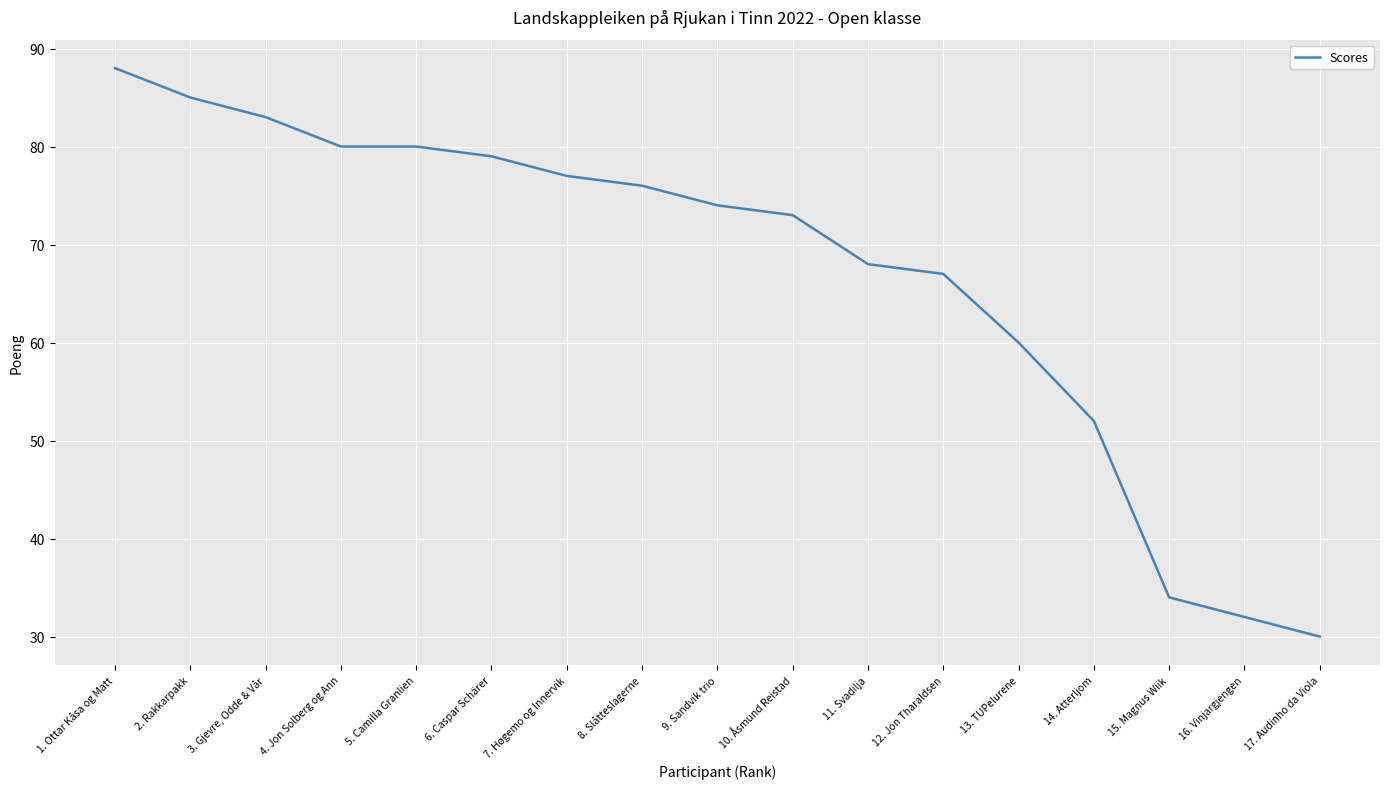

What is the ratio of the value at 14. Atterljom to the value at 16. Vinjargjengen?

1.6